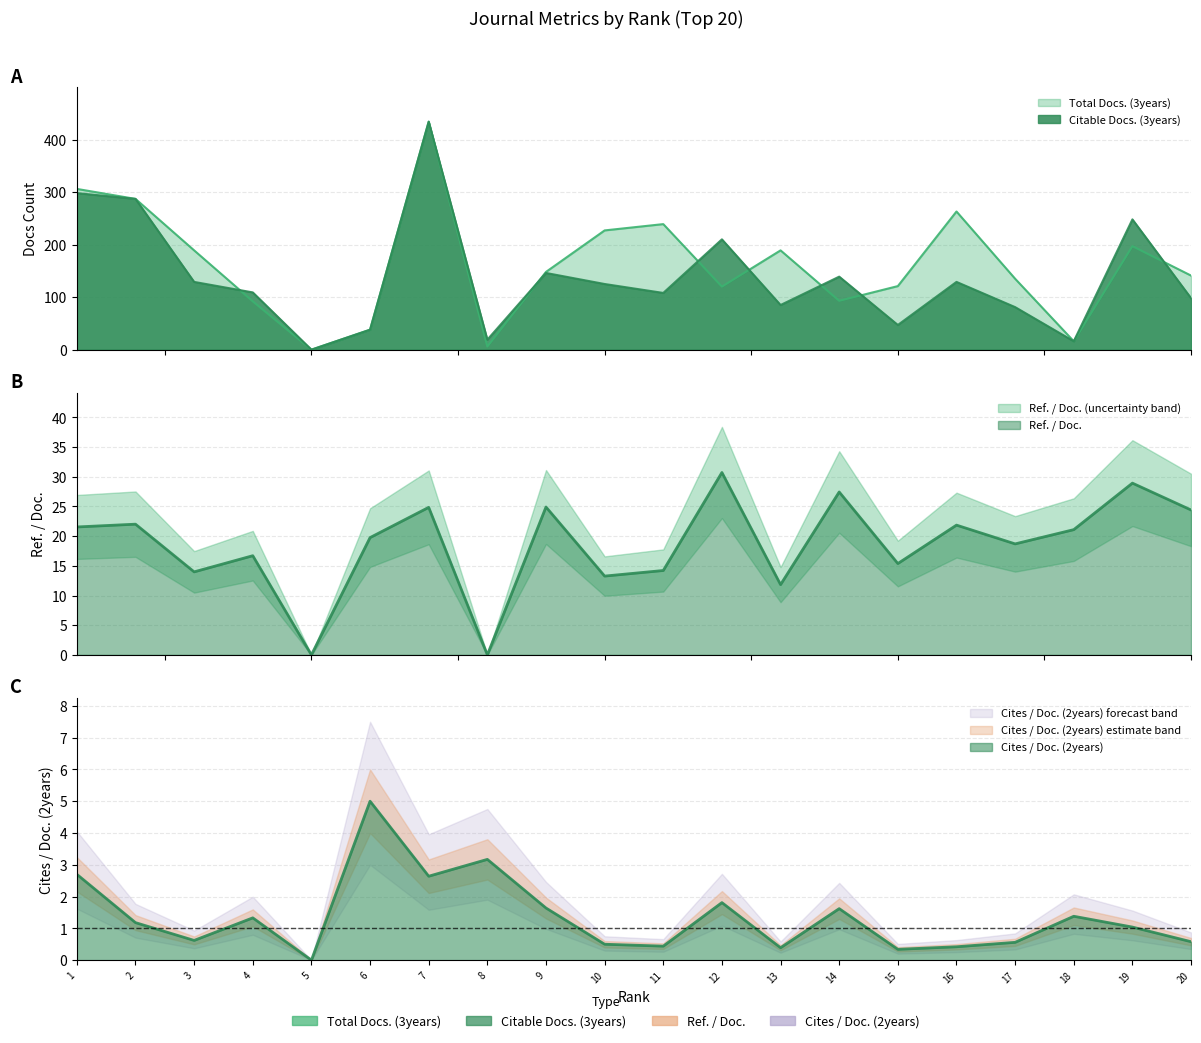

Between 19 and 10, which is larger?

10